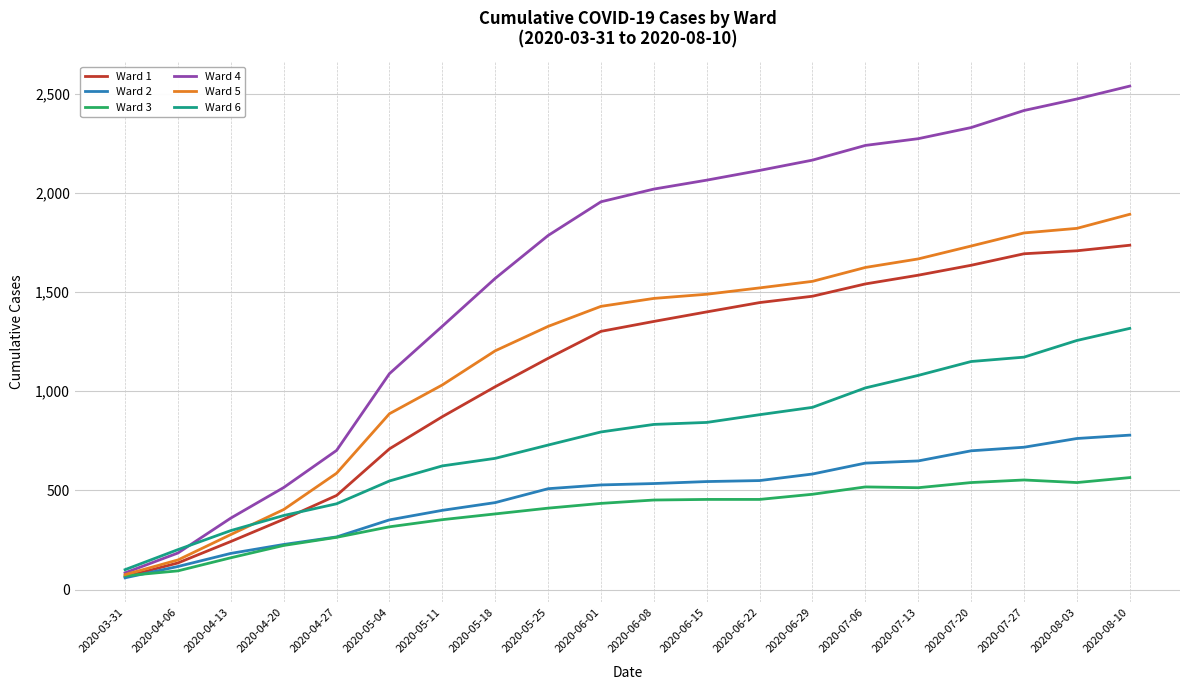

List the series in order of their peak value, lowest first.

Ward 3, Ward 2, Ward 6, Ward 1, Ward 5, Ward 4